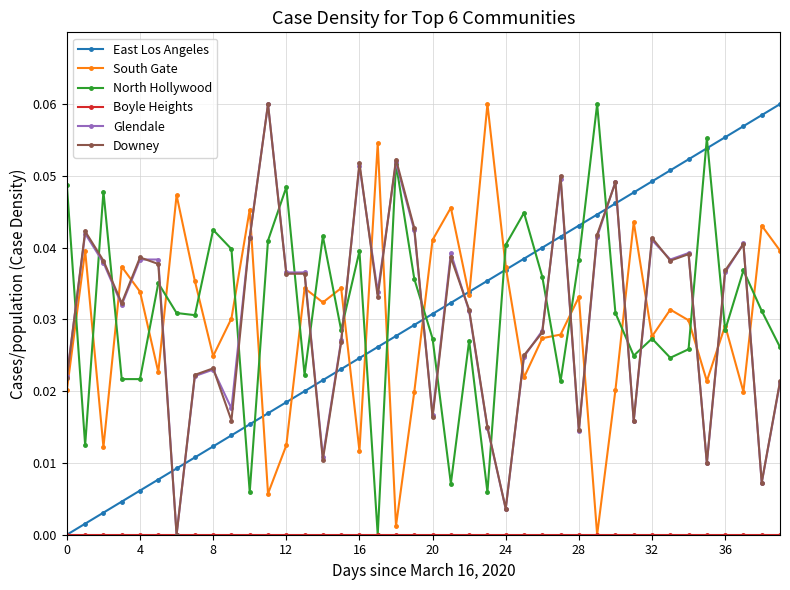

Which series ends up on top after the final intersection of Downey and South Gate?

South Gate